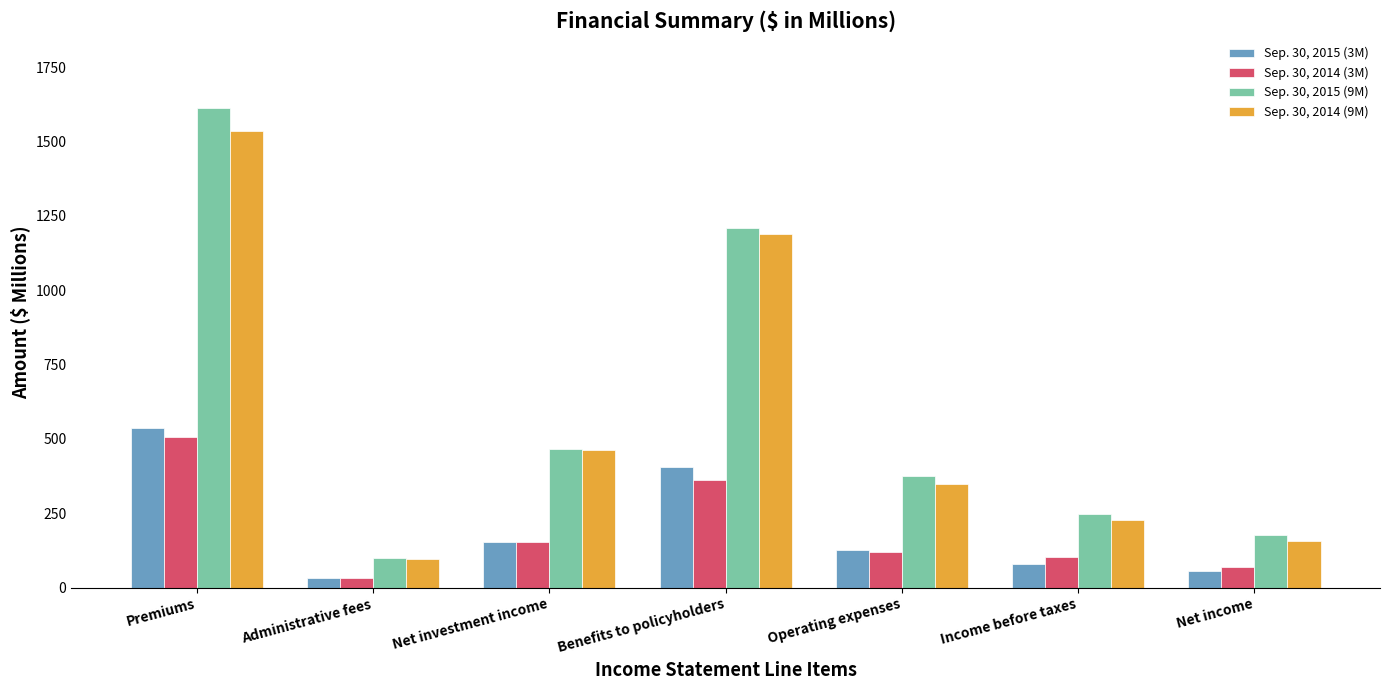

What is the difference between the maximum and minimum values in the Sep. 30, 2014 (9M) series?

1439.6